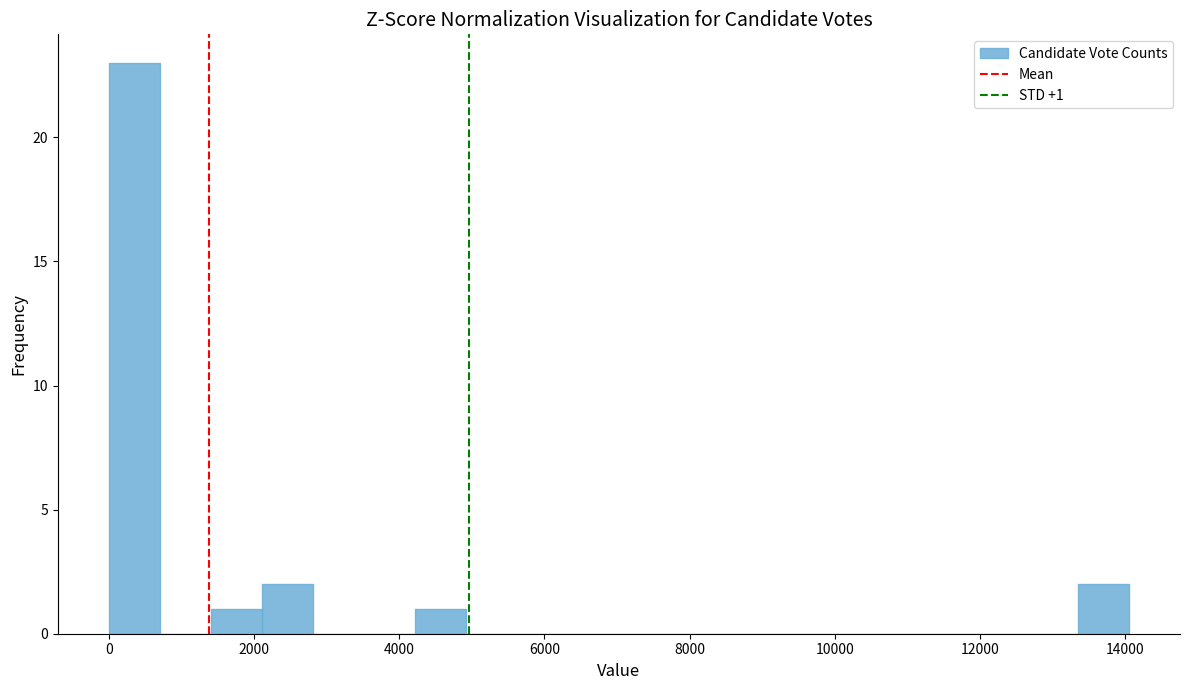

Around what value on the x-axis is the tallest bar? Give the approximate position of its centre, as read against the axis.

400